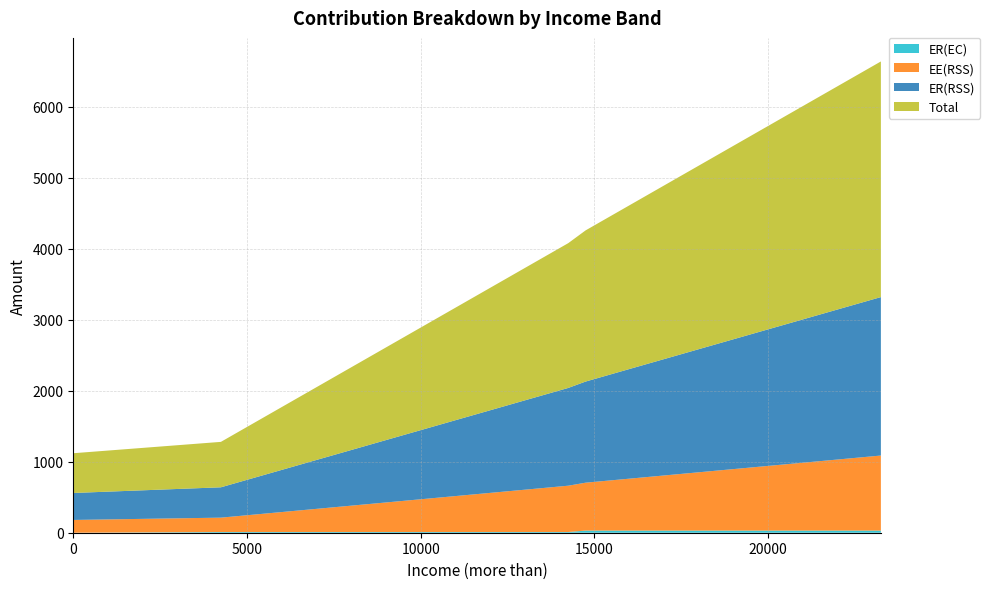

Reading left to right, what are all the values shown in this chart?

ER(RSS): 0=380.0	4250=427.5	4750=475.0	5250=522.5	5750=570.0	6250=617.5	6750=665.0	7250=712.5	7750=760.0	8250=807.5	8750=855.0	9250=902.5	9750=950.0	10250=997.5	10750=1045.0	11250=1092.5	11750=1140.0	12250=1187.5	12750=1235.0	13250=1282.5	13750=1330.0	14250=1377.5	14750=1425.0	15250=1472.5	15750=1520.0	16250=1567.5	16750=1615.0	17250=1662.5	17750=1710.0	18250=1757.5	18750=1805.0	19250=1852.5	19750=1900.0	20250=1947.5	20750=1995.0	21250=2042.5	21750=2090.0	22250=2137.5	22750=2185.0	23250=2232.5
EE(RSS): 0=180.0	4250=202.5	4750=225.0	5250=247.5	5750=270.0	6250=292.5	6750=315.0	7250=337.5	7750=360.0	8250=382.5	8750=405.0	9250=427.5	9750=450.0	10250=472.5	10750=495.0	11250=517.5	11750=540.0	12250=562.5	12750=585.0	13250=607.5	13750=630.0	14250=652.5	14750=675.0	15250=697.5	15750=720.0	16250=742.5	16750=765.0	17250=787.5	17750=810.0	18250=832.5	18750=855.0	19250=877.5	19750=900.0	20250=922.5	20750=945.0	21250=967.5	21750=990.0	22250=1012.5	22750=1035.0	23250=1057.5
ER(EC): 0=0.0	4250=10.0	4750=10.0	5250=10.0	5750=10.0	6250=10.0	6750=10.0	7250=10.0	7750=10.0	8250=10.0	8750=10.0	9250=10.0	9750=10.0	10250=10.0	10750=10.0	11250=10.0	11750=10.0	12250=10.0	12750=10.0	13250=10.0	13750=10.0	14250=10.0	14750=30.0	15250=30.0	15750=30.0	16250=30.0	16750=30.0	17250=30.0	17750=30.0	18250=30.0	18750=30.0	19250=30.0	19750=30.0	20250=30.0	20750=30.0	21250=30.0	21750=30.0	22250=30.0	22750=30.0	23250=30.0
Total: 0=560.0	4250=640.0	4750=710.0	5250=780.0	5750=850.0	6250=920.0	6750=990.0	7250=1060.0	7750=1130.0	8250=1200.0	8750=1270.0	9250=1340.0	9750=1410.0	10250=1480.0	10750=1550.0	11250=1620.0	11750=1690.0	12250=1760.0	12750=1830.0	13250=1900.0	13750=1970.0	14250=2040.0	14750=2130.0	15250=2200.0	15750=2270.0	16250=2340.0	16750=2410.0	17250=2480.0	17750=2550.0	18250=2620.0	18750=2690.0	19250=2760.0	19750=2830.0	20250=2900.0	20750=2970.0	21250=3040.0	21750=3110.0	22250=3180.0	22750=3250.0	23250=3320.0